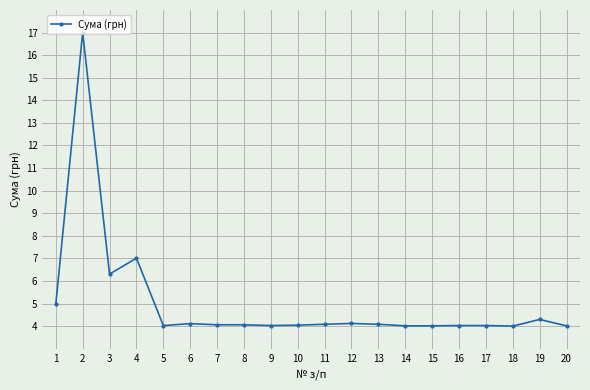

Approximately how many times larger is the value at 12 compared to 19?

1.0